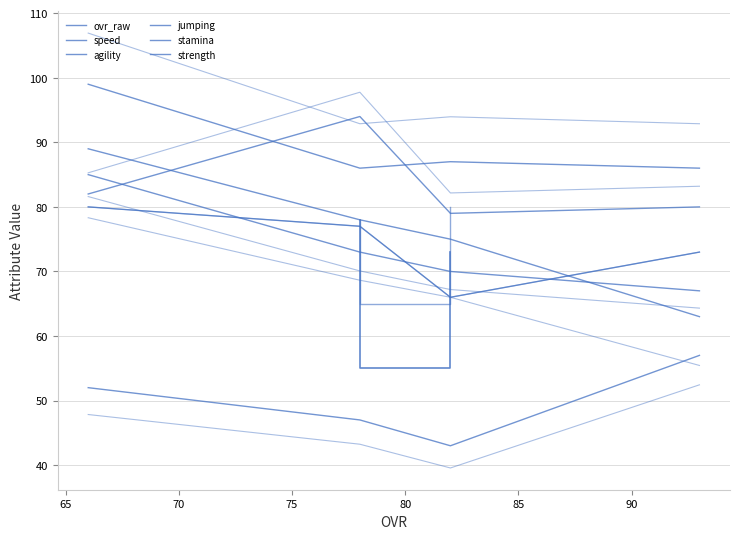

True or false: speed and ovr_raw cross at least once.

False